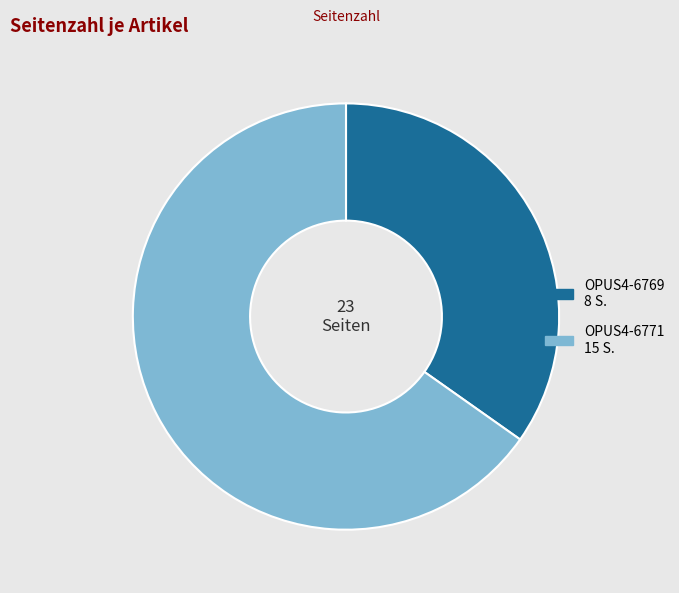

Which category has the biggest portion of the pie?

OPUS4-6771